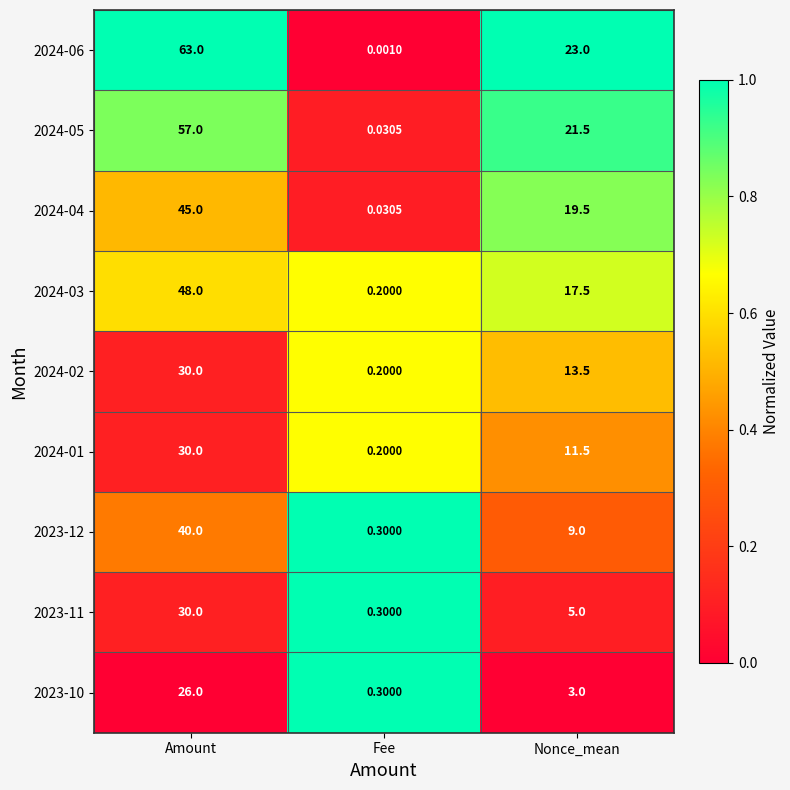

Where does the 2024-04 series first go above 19?

Amount